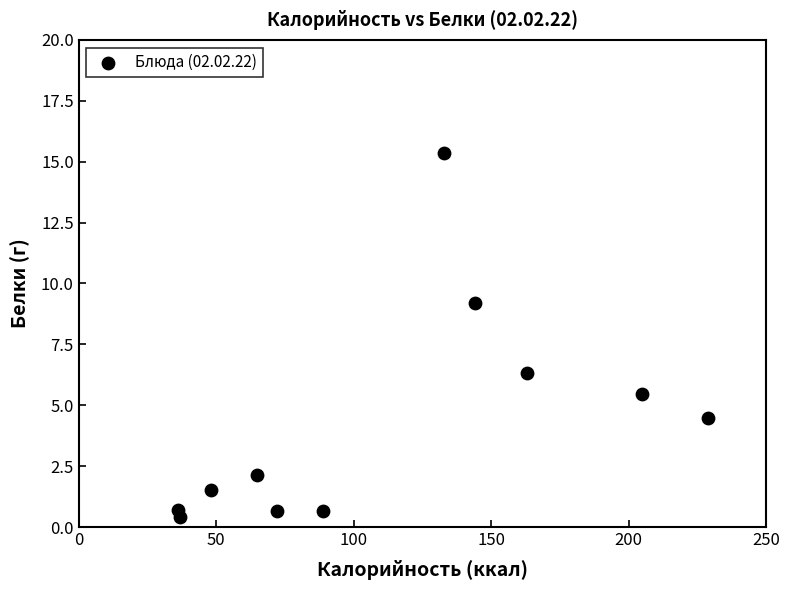

What is the range of X values (max minus min)?

193.0